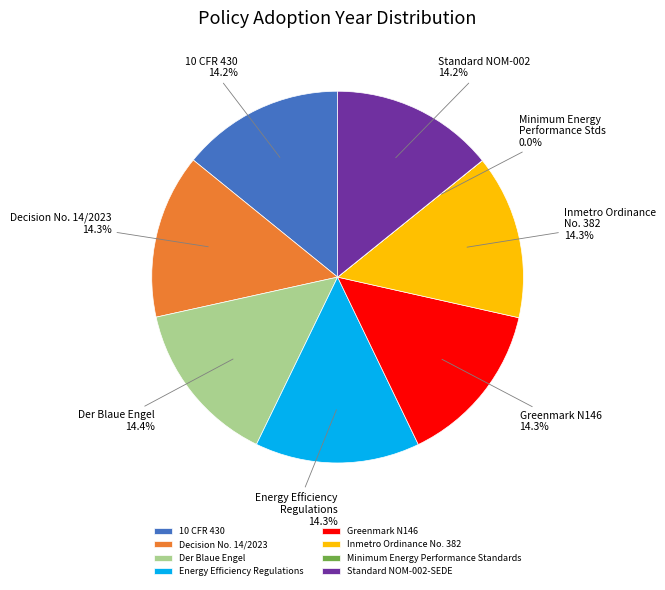

Is there a majority slice in this chart?

No